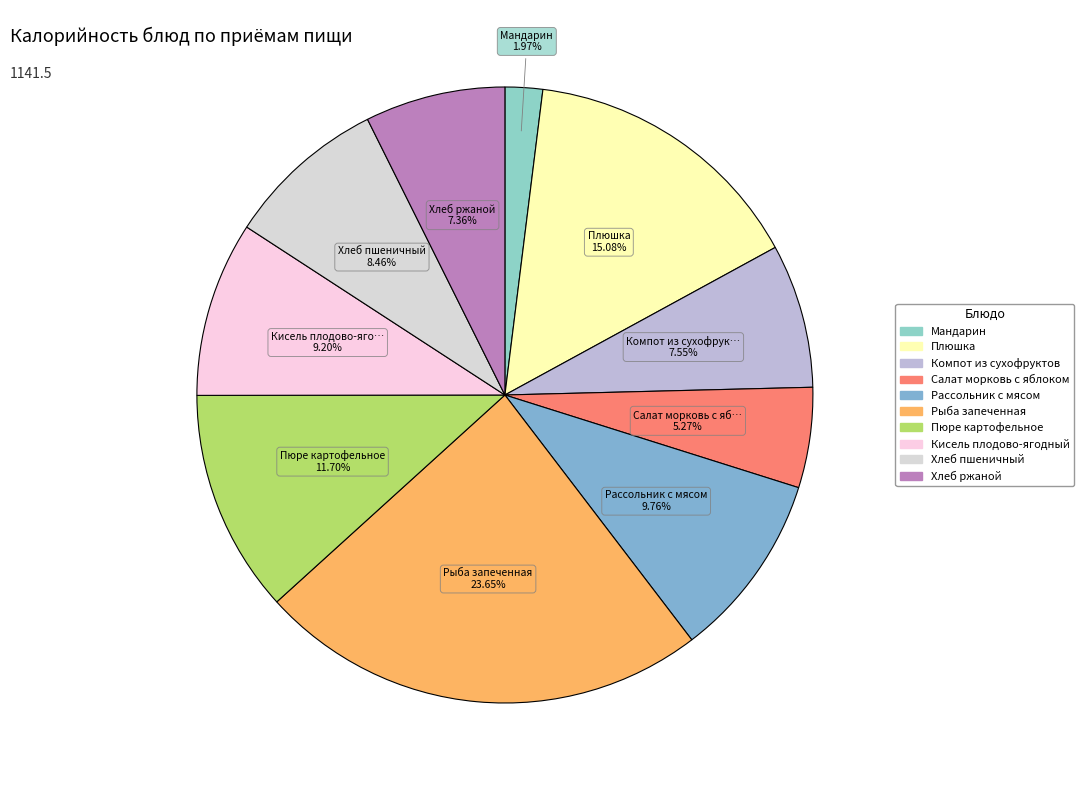

Does any single category account for the majority?

No